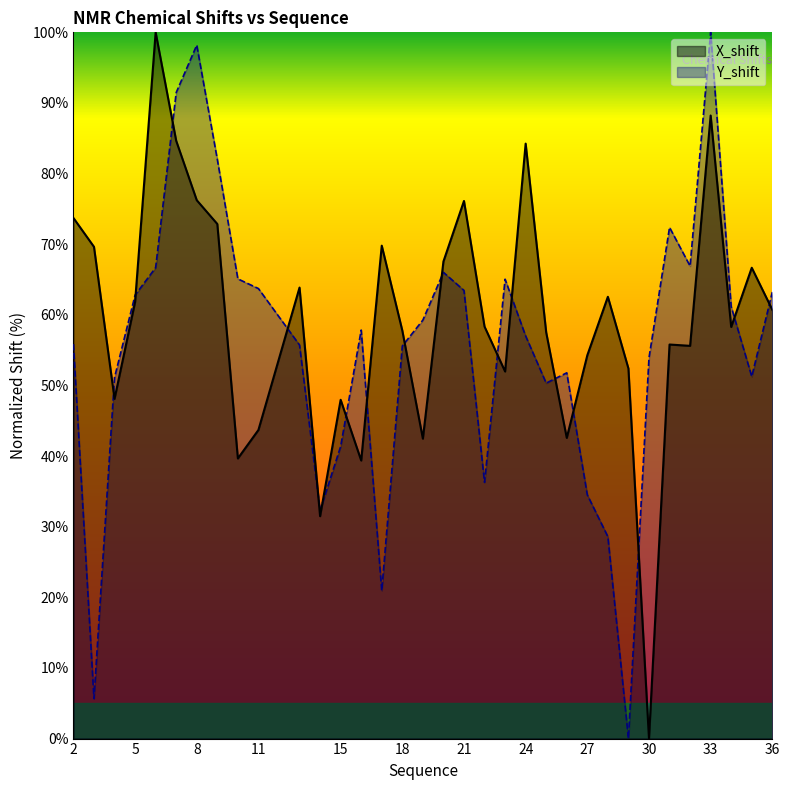

How many values in the X_shift series exceed 58?

18